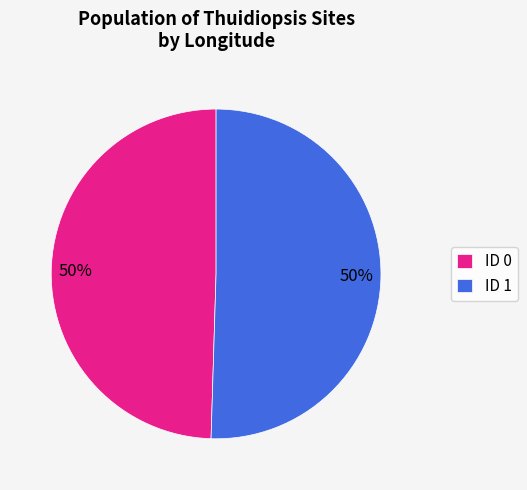

Is the sum of ID 1 and ID 0 greater than half?

Yes